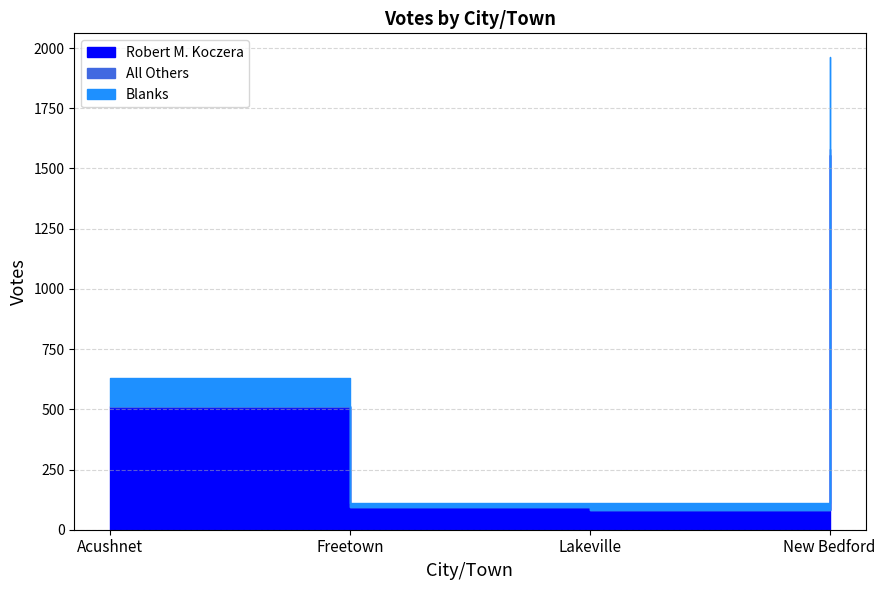

At which label does Robert M. Koczera reach its peak?

New Bedford